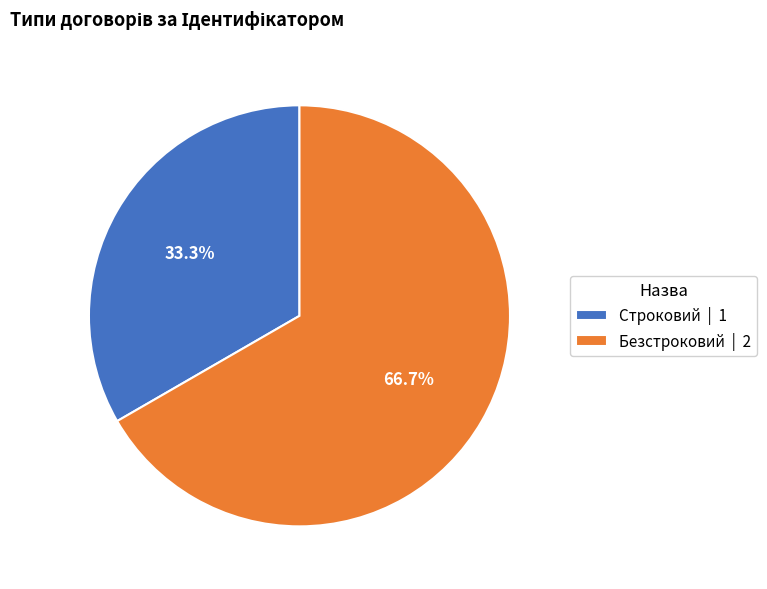

Does any single category account for the majority?

Yes